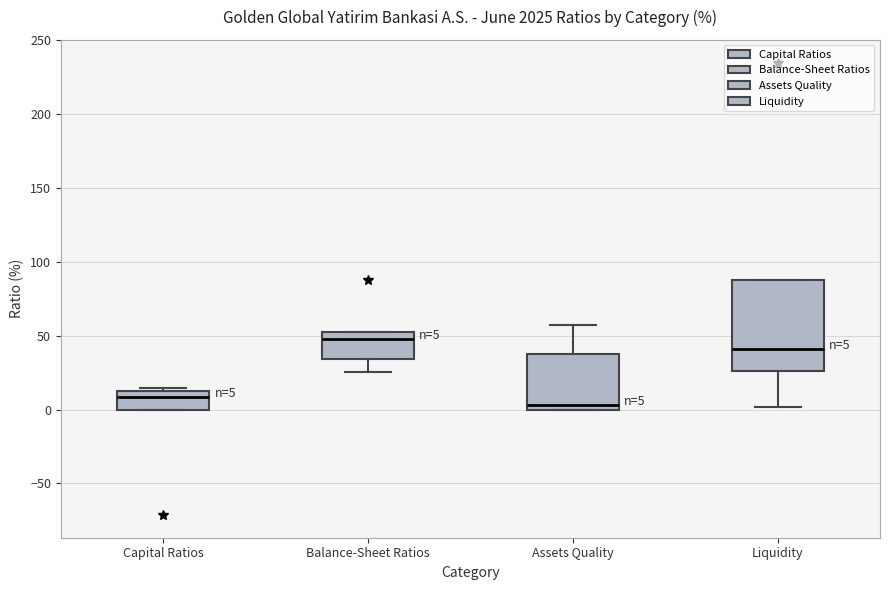

Which box's median line is the highest?

Balance-Sheet Ratios